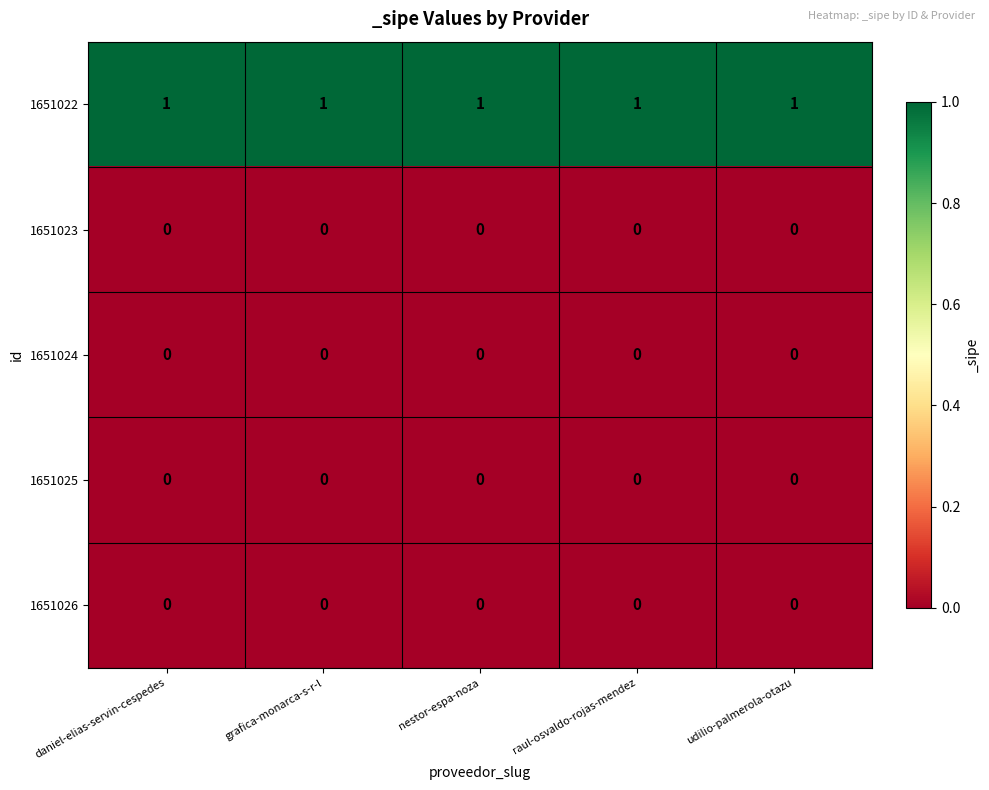

The value of 1651022 at grafica-monarca-s-r-l is 0. True or false?

False